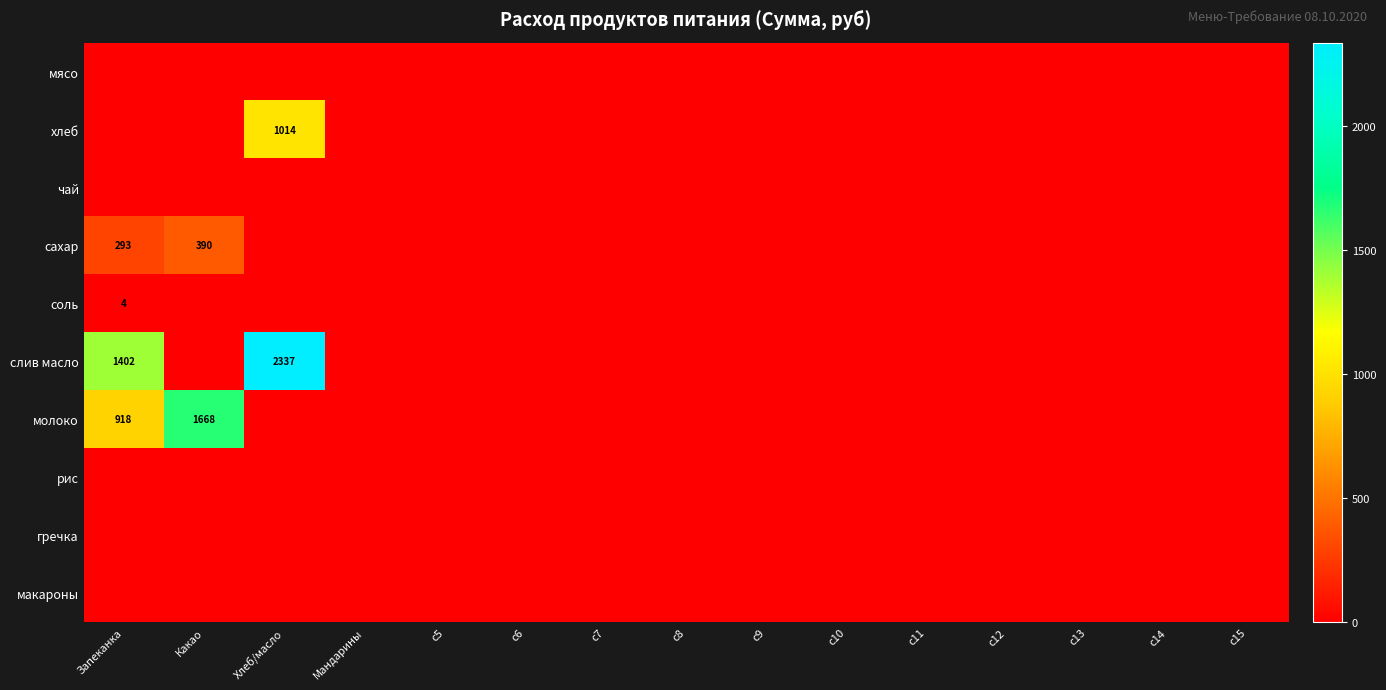

Which series has the largest total across all categories?

слив масло